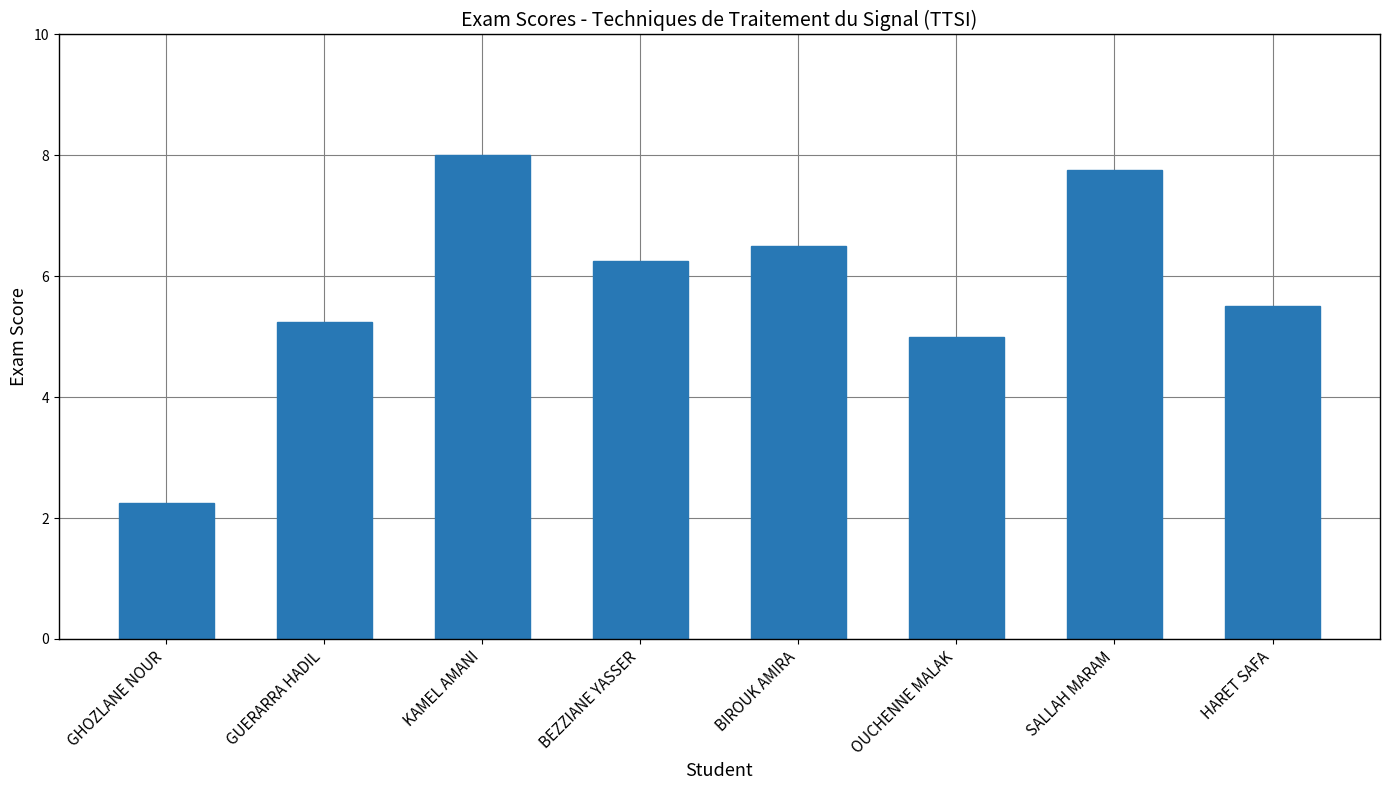

Rank the categories by value from lowest to highest.

GHOZLANE NOUR, OUCHENNE MALAK, GUERARRA HADIL, HARET SAFA, BEZZIANE YASSER, BIROUK AMIRA, SALLAH MARAM, KAMEL AMANI